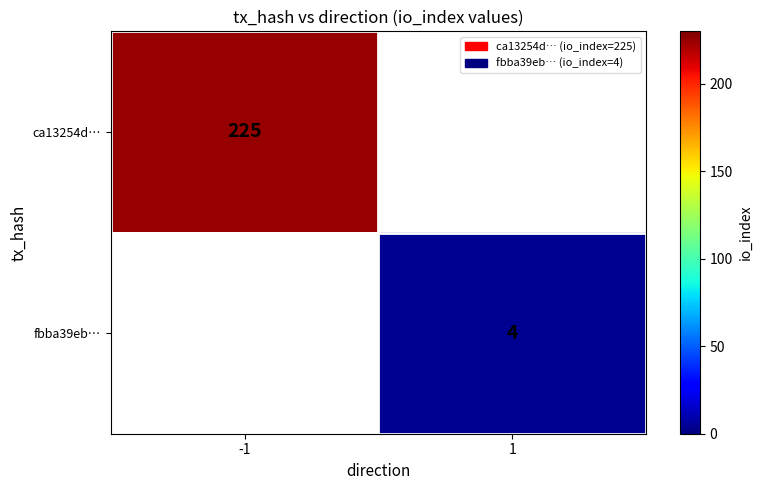

Is it true that ca13254d… equals 225 at -1?

True